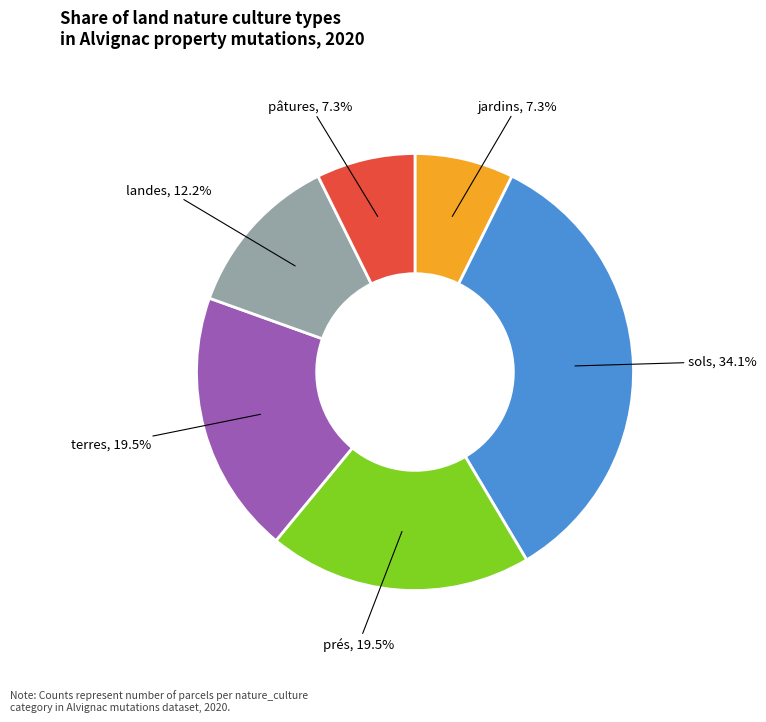

Is there a majority slice in this chart?

No